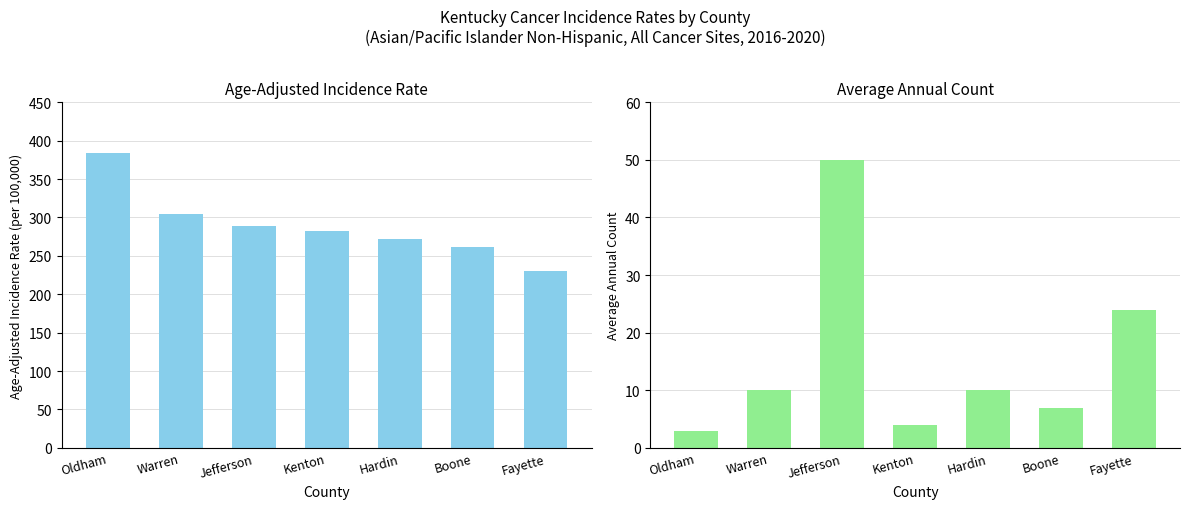

At which label does Average Annual Count first exceed 10?

Jefferson